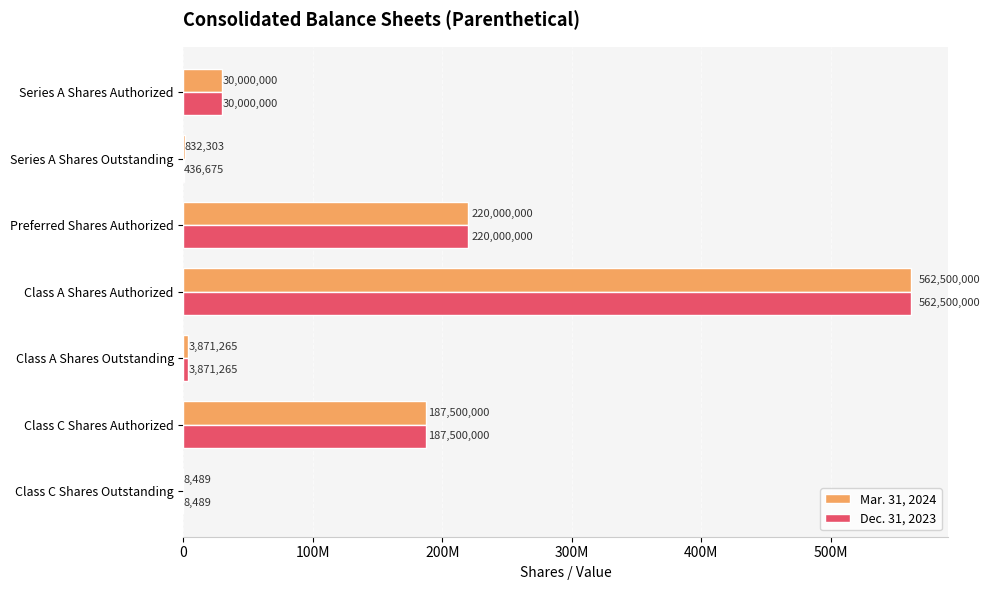

What position from the left is Class A Shares Authorized?

4